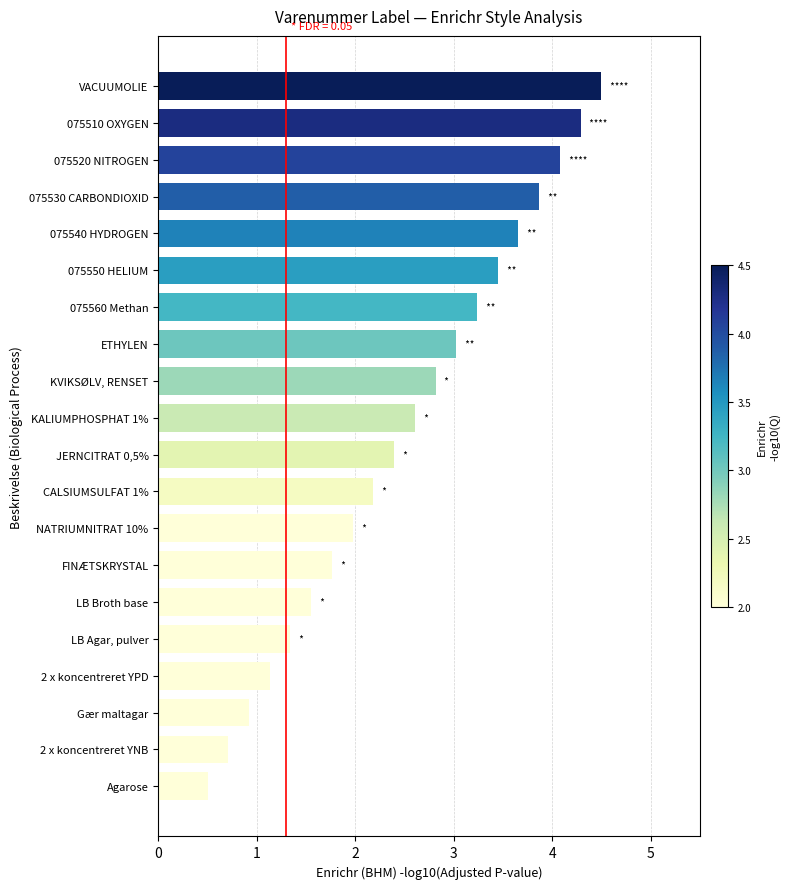

What is the sum of all values?

50.0